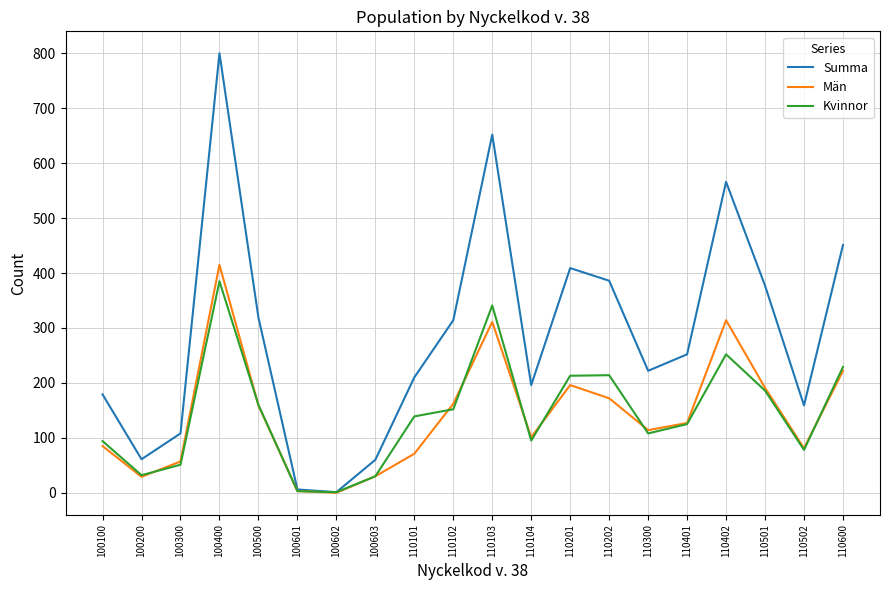

What is the approximate value of Kvinnor at 110402, to the nearest 10?

250